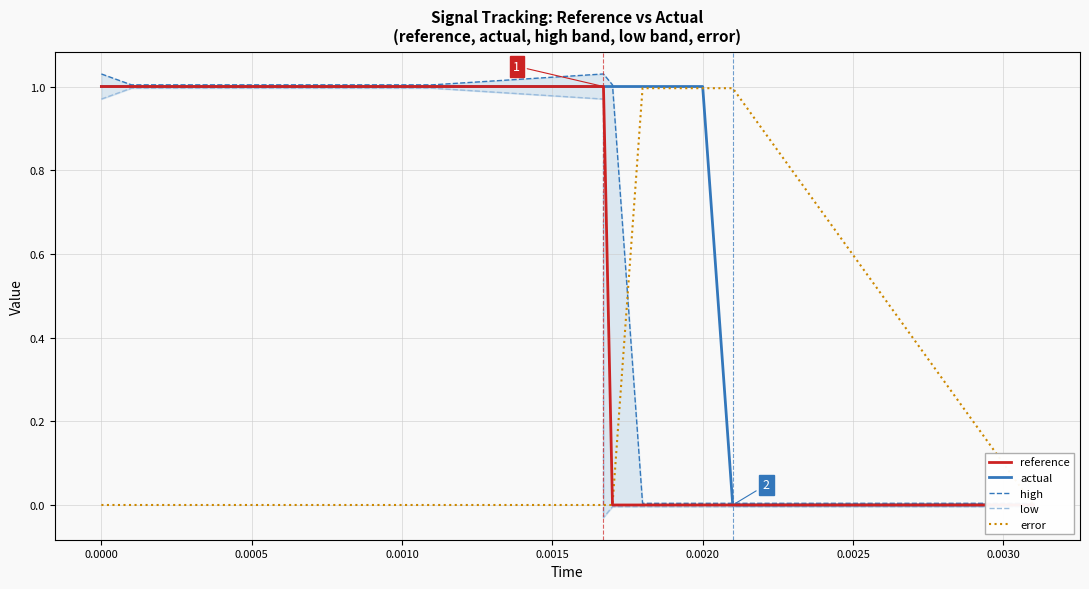

How many values in low are above zero?

13